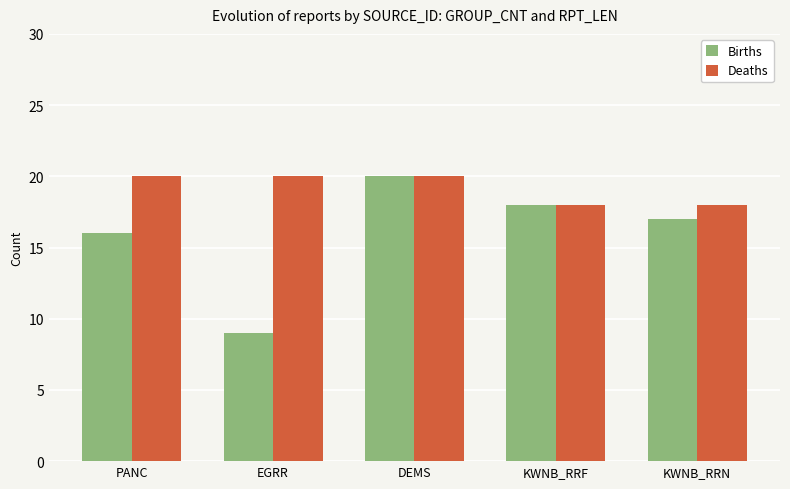

At how many categories does at least one series exceed 14?

5